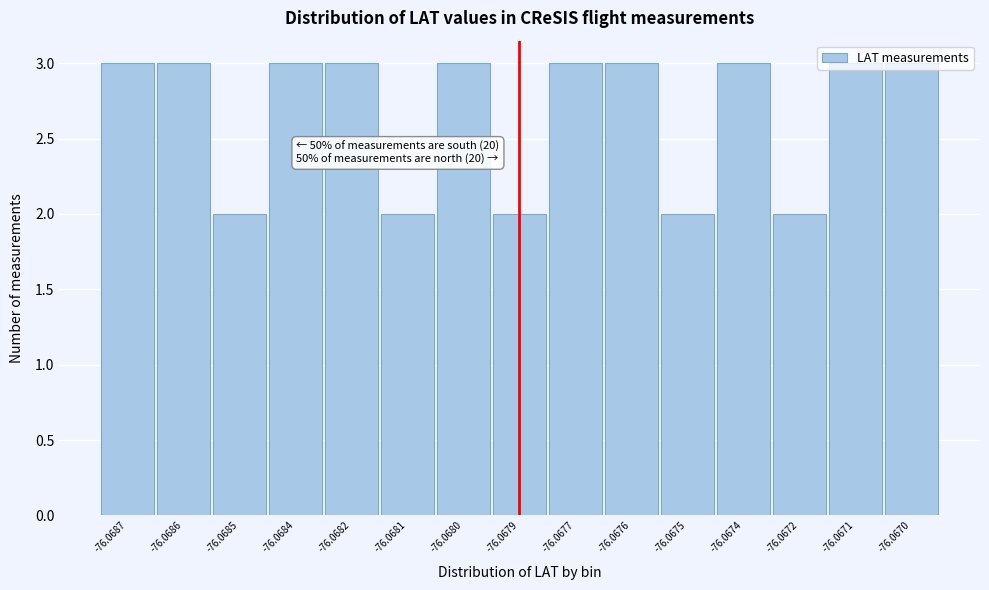

The value at -76.0675 is 3. True or false?

False